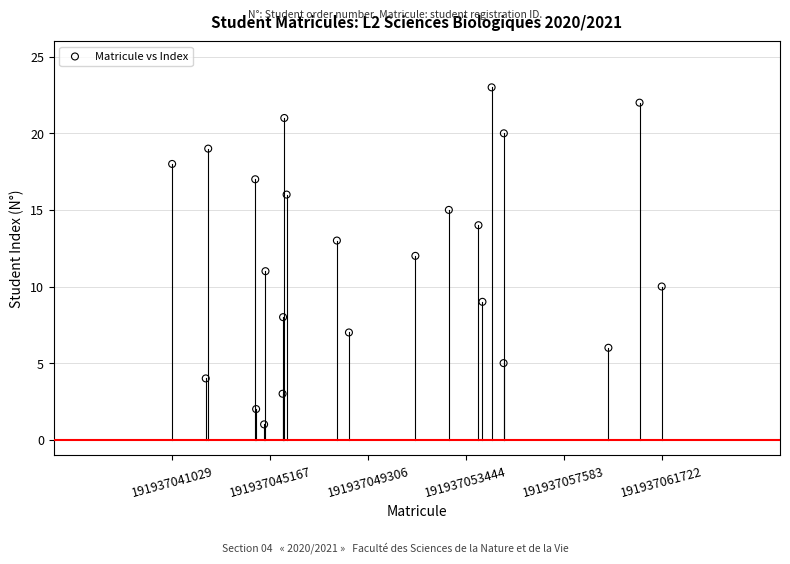

What is the range of X values (max minus min)?

20693